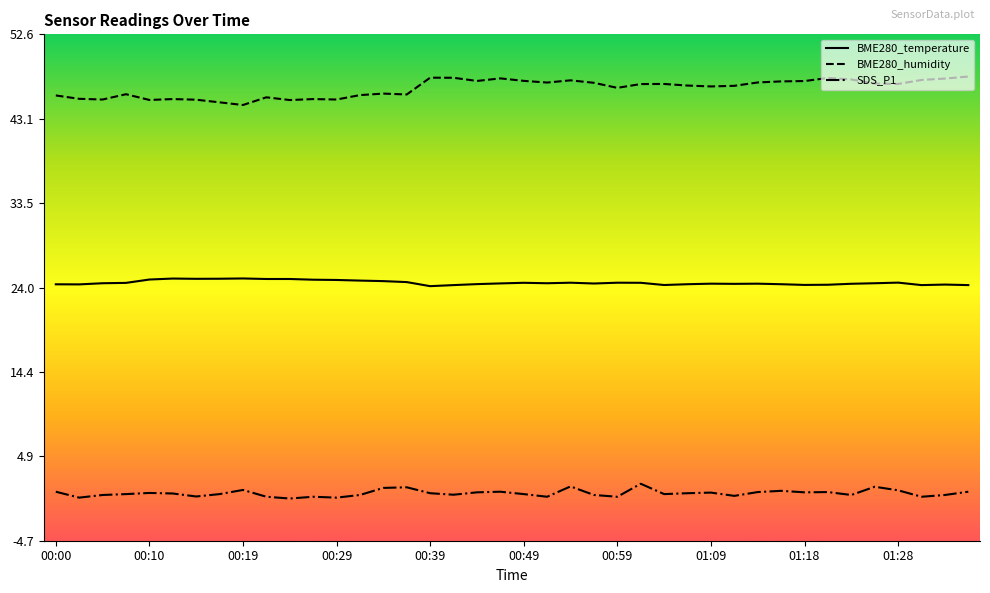

What is the average value of the BME280_temperature series?

24.5